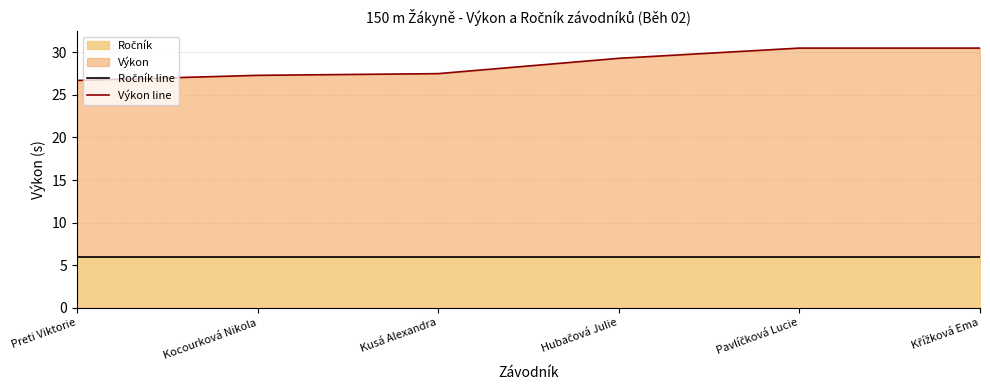

True or false: Ročník line has more than 1 interior local peaks.

False